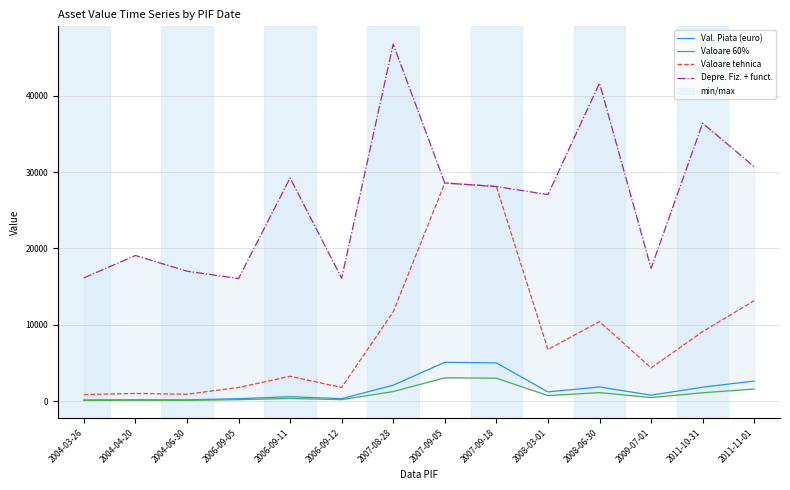

Which category has the highest value in the Valoare 60% series?

2007-09-05